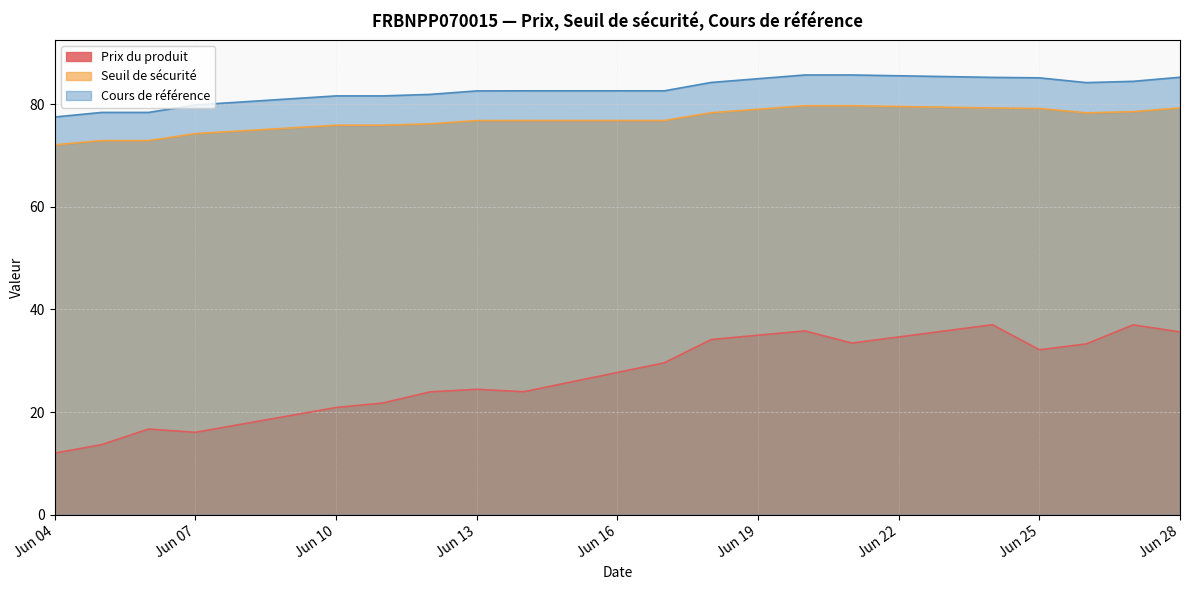

True or false: Prix du produit has a value of 37.0 at 2024-06-27.

True